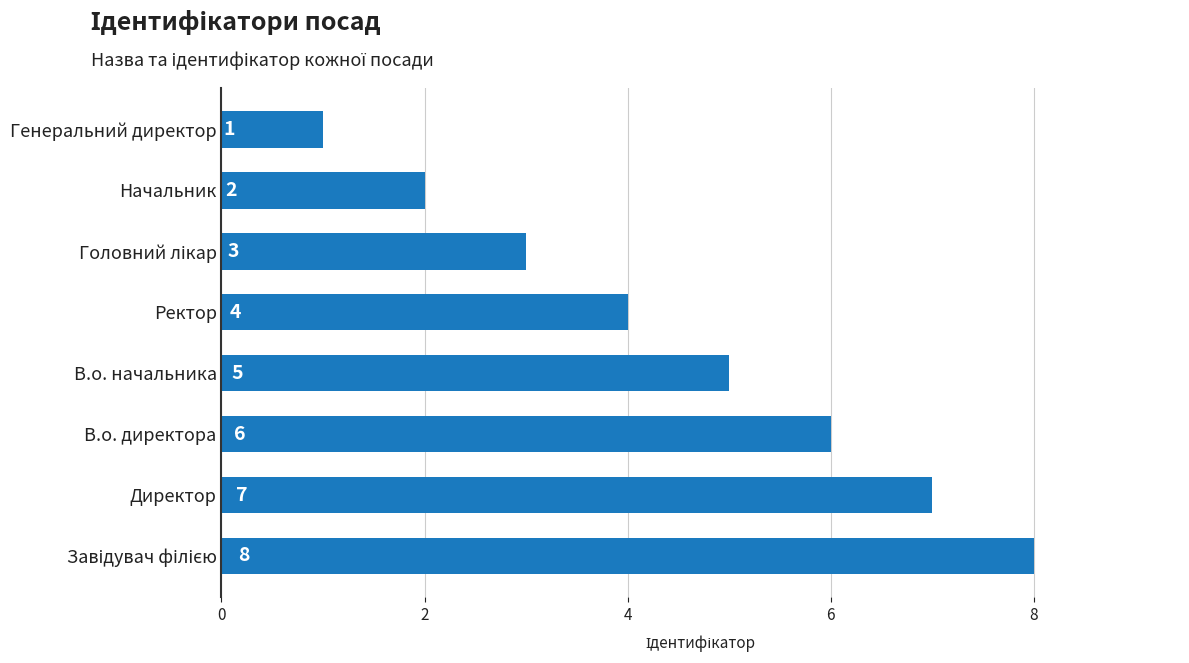

At which label is the value closest to 4?

Ректор